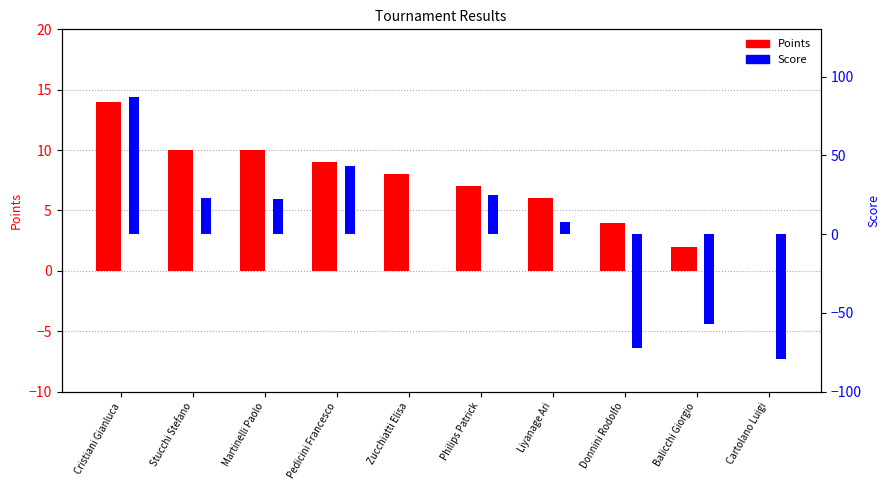

How many data points in Score are above 22?

4